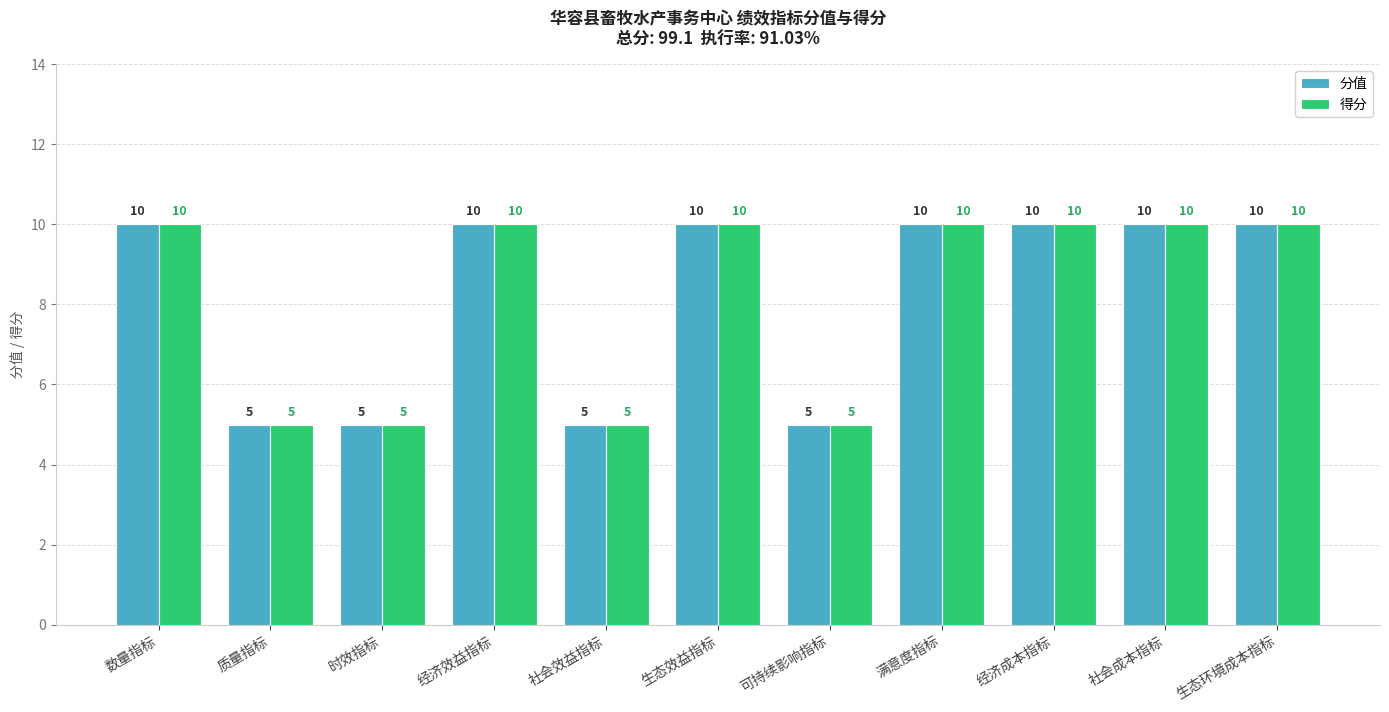

What is the maximum value for 得分?

10